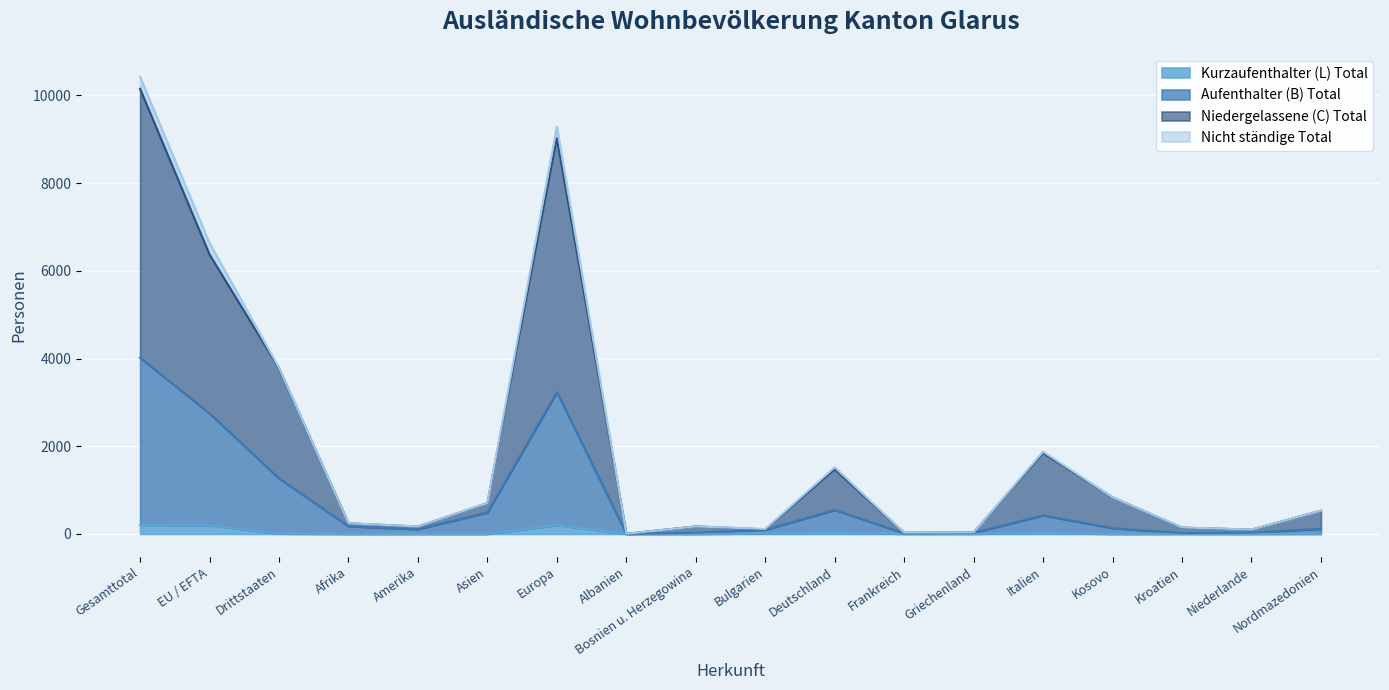

At which category is the sum across all series the highest?

Gesamttotal